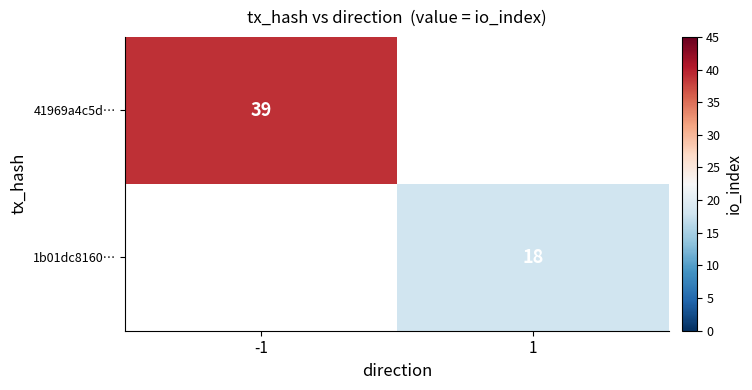

Is it true that 1b01dc8160… equals 29 at 1?

False